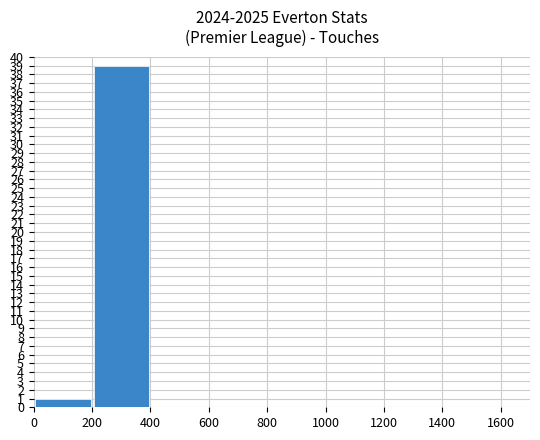

What is the sum of all values?

40